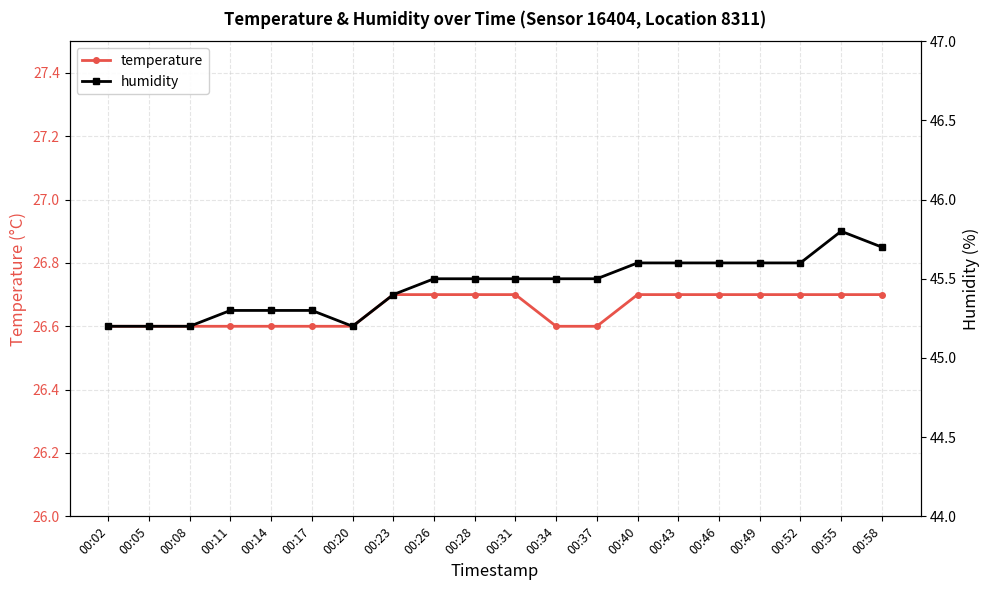

Reading left to right, transcribe all the data shown in this chart.

temperature: 00:02=26.6	00:05=26.6	00:08=26.6	00:11=26.6	00:14=26.6	00:17=26.6	00:20=26.6	00:23=26.7	00:26=26.7	00:28=26.7	00:31=26.7	00:34=26.6	00:37=26.6	00:40=26.7	00:43=26.7	00:46=26.7	00:49=26.7	00:52=26.7	00:55=26.7	00:58=26.7
humidity: 00:02=45.2	00:05=45.2	00:08=45.2	00:11=45.3	00:14=45.3	00:17=45.3	00:20=45.2	00:23=45.4	00:26=45.5	00:28=45.5	00:31=45.5	00:34=45.5	00:37=45.5	00:40=45.6	00:43=45.6	00:46=45.6	00:49=45.6	00:52=45.6	00:55=45.8	00:58=45.7